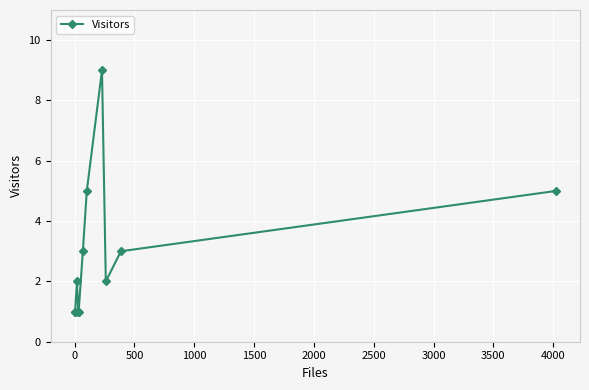

How many interior local peaks (higher than both neighbors) does the data have?

2